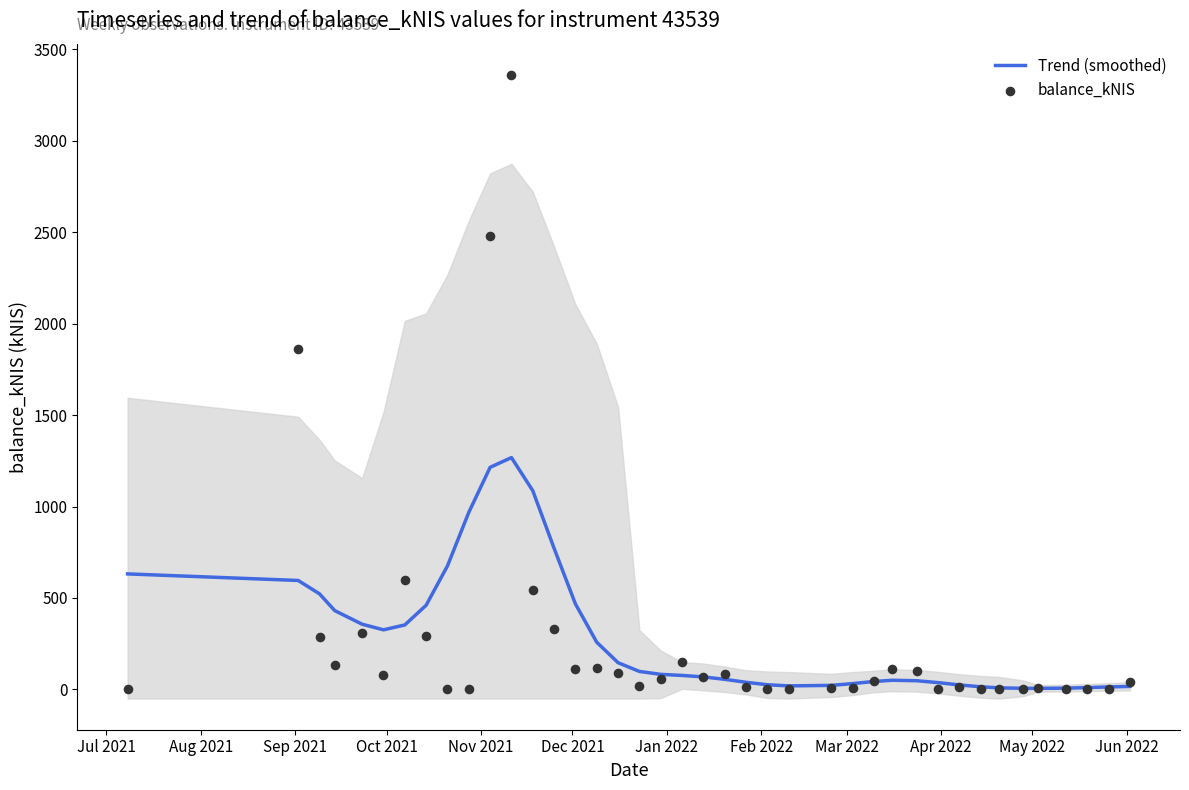

What is the highest value of the Trend (smoothed) series?

1267.5